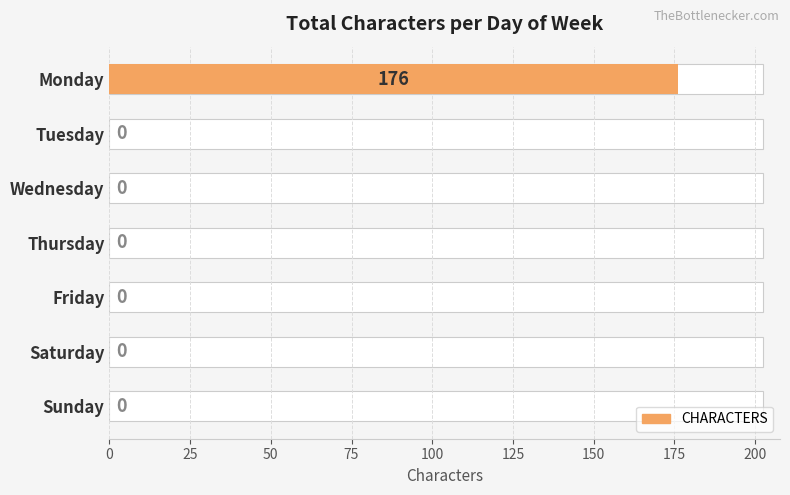

How many bars are there in total?

7